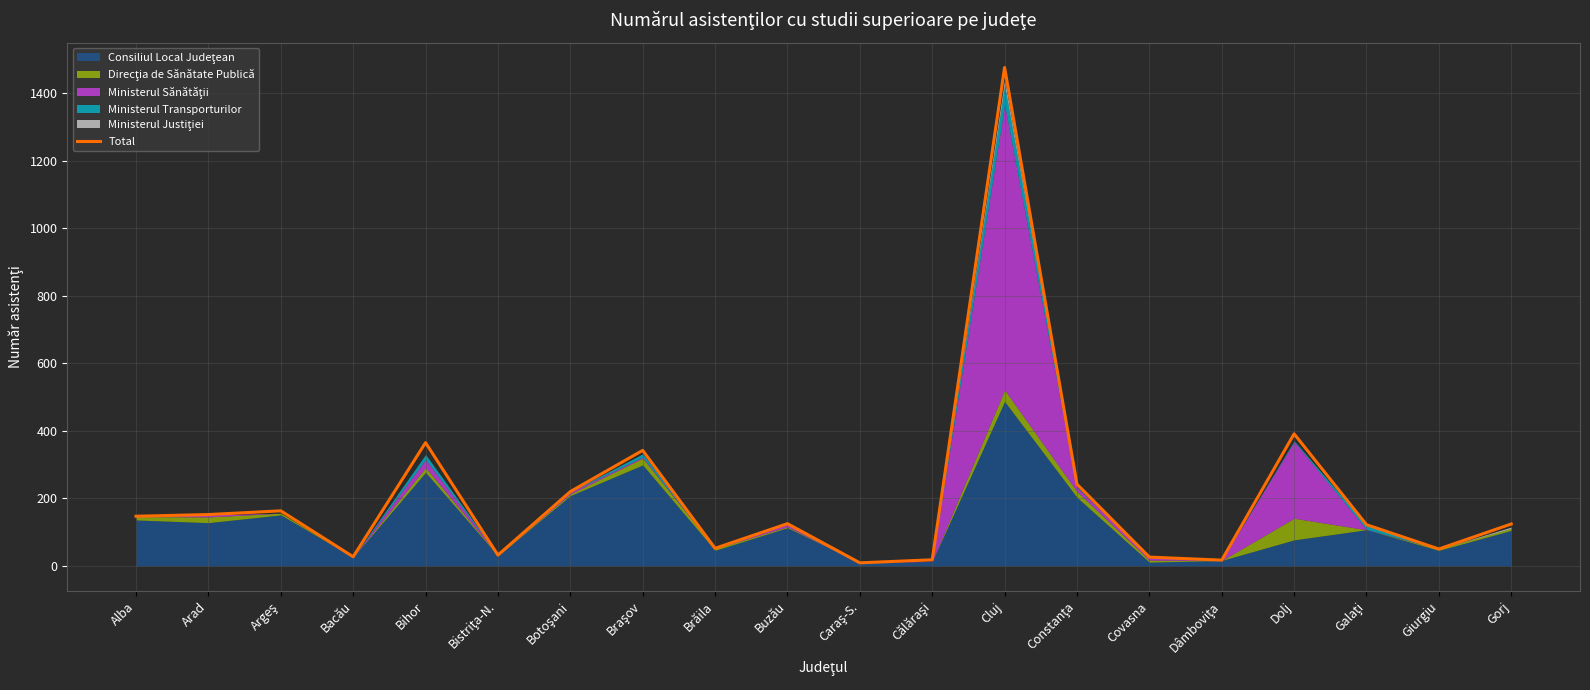

How many data points does each series have?

20